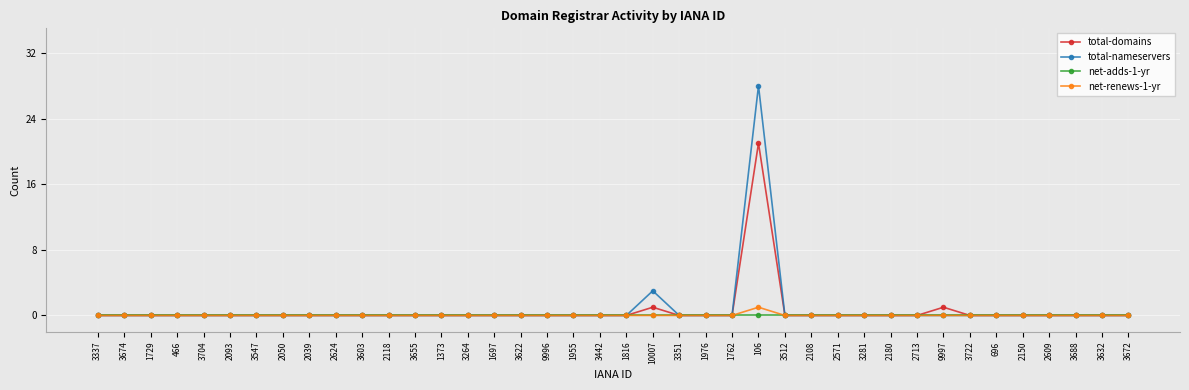

At which label is total-nameservers closest to 14?

10007